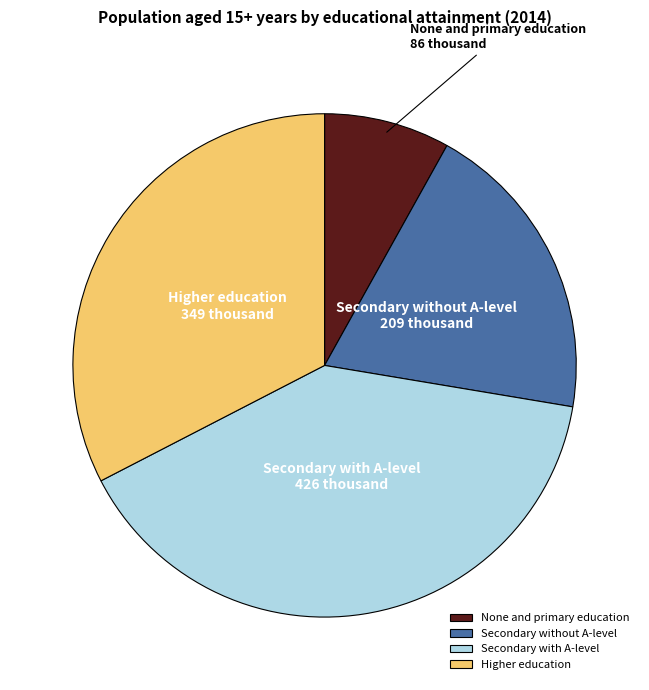

Is it true that Secondary with A-level is 40% of the pie?

True